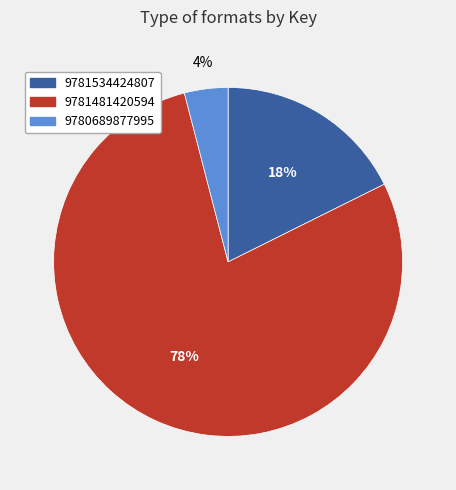

Do 9781481420594 and 9780689877995 together represent more than half of the pie?

Yes